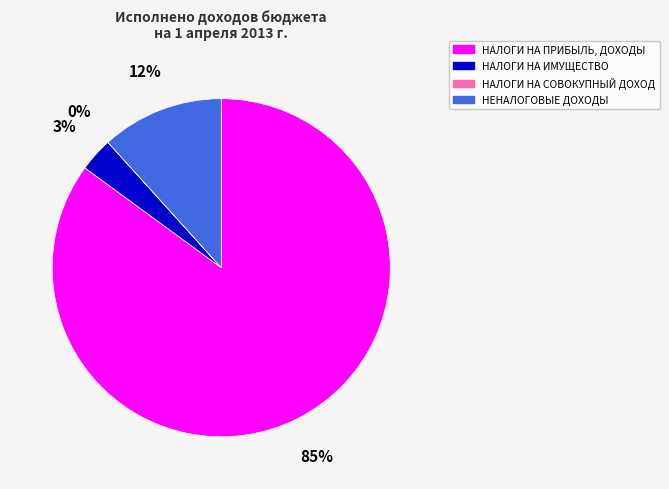

Does НАЛОГИ НА ПРИБЫЛЬ, ДОХОДЫ account for over 50% of the chart?

Yes